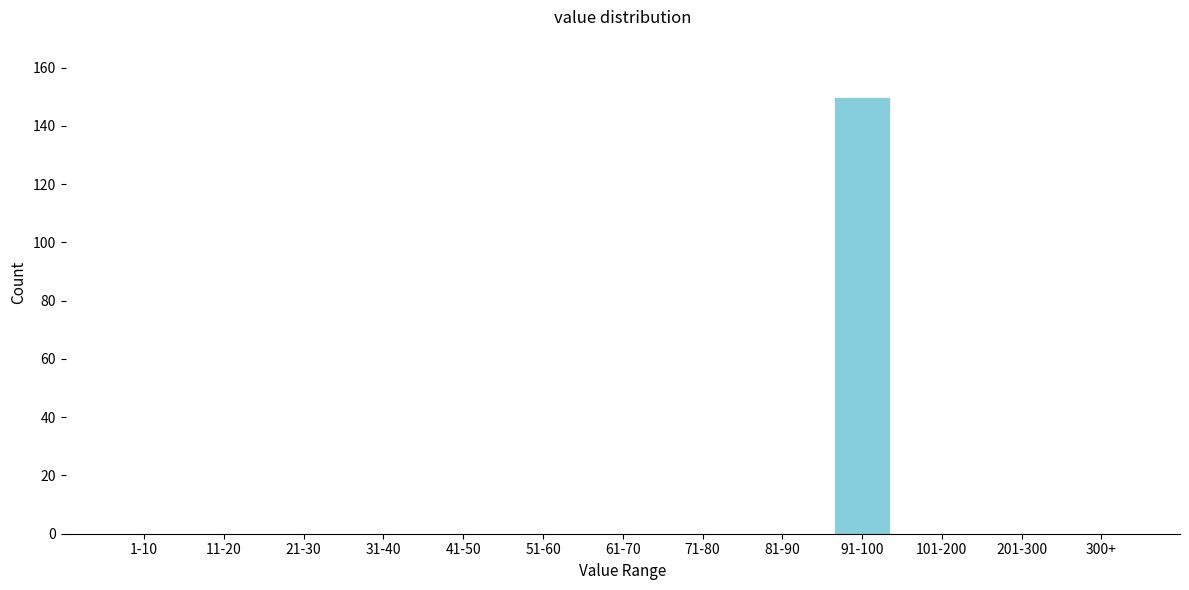

Reading left to right, list all the values displayed in this chart.

1-10=0	11-20=0	21-30=0	31-40=0	41-50=0	51-60=0	61-70=0	71-80=0	81-90=0	91-100=150	101-200=0	201-300=0	300+=0